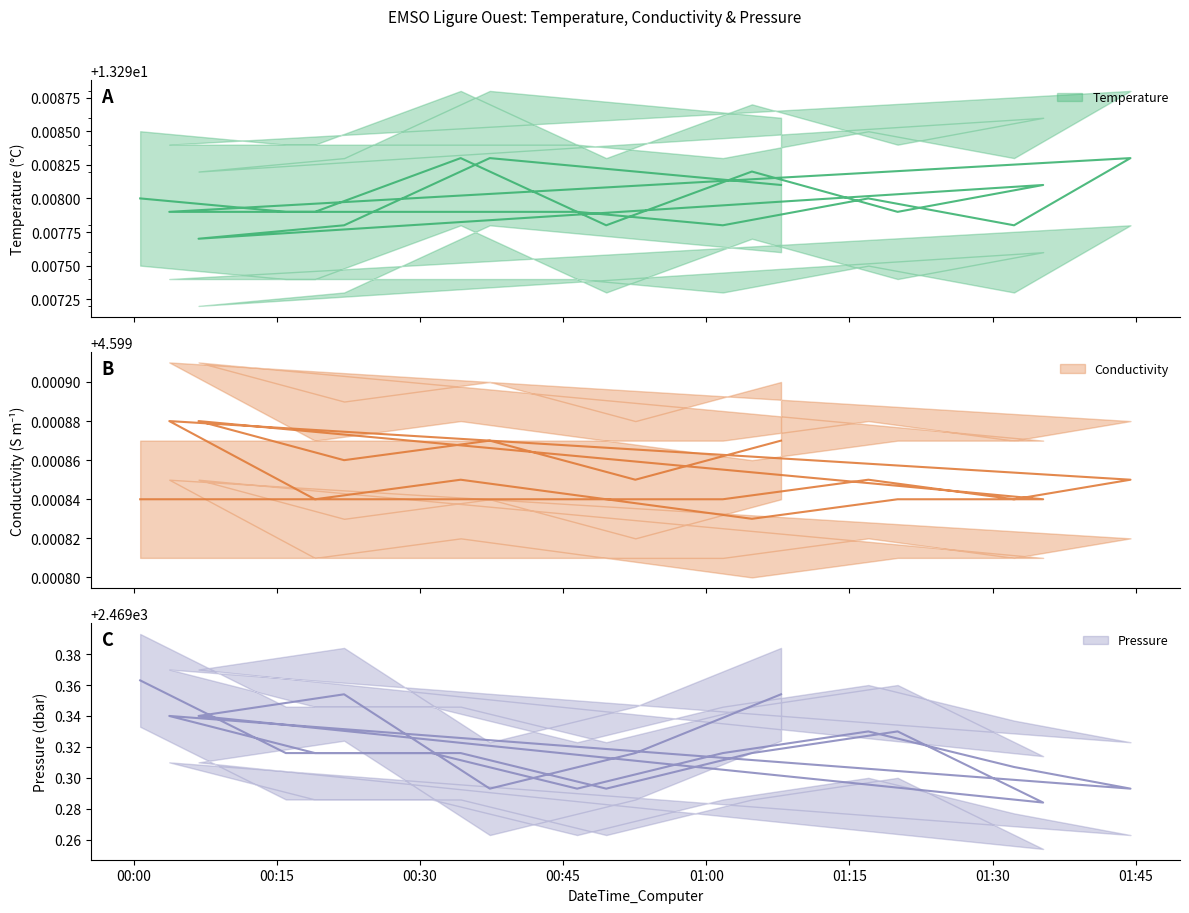

What is the spread (max minus min) of values at 2021-04-12T00:22:03Z?

2464.8